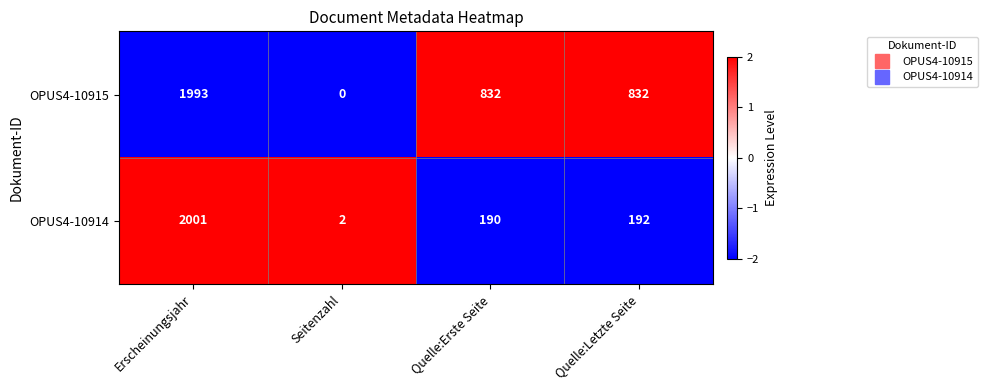

At how many categories does at least one series exceed 0?

4